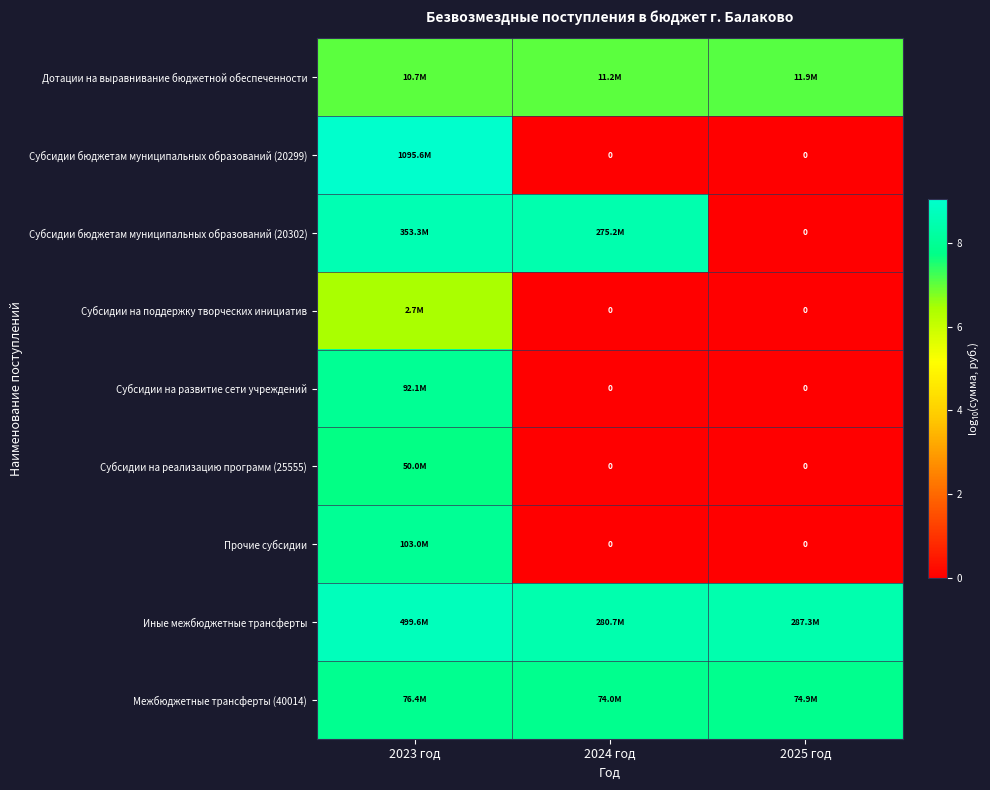

At which category is the sum across all series the highest?

2023 год